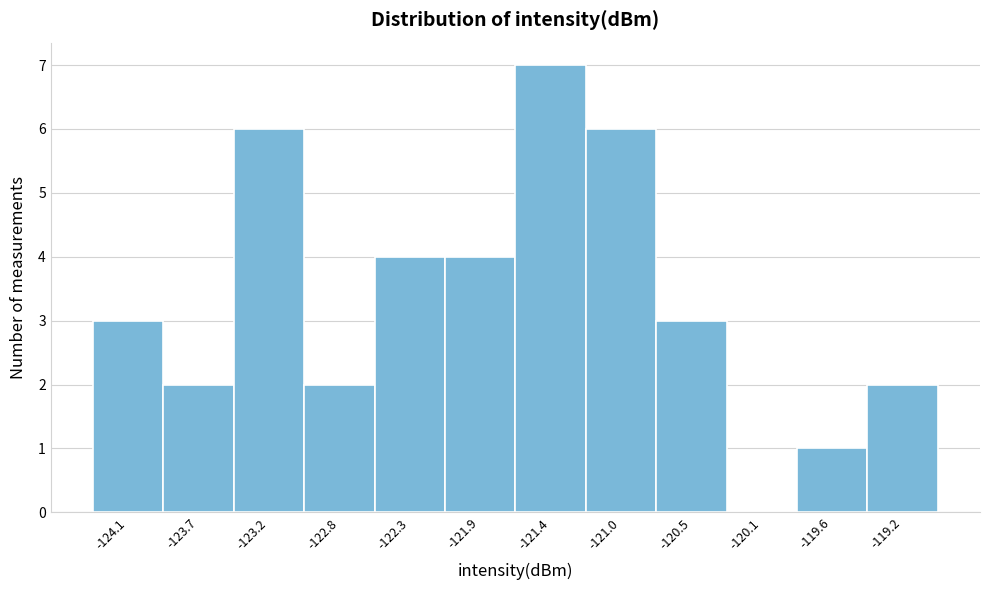

Reading left to right, extract all data points from this chart.

-124.1=3	-123.7=2	-123.2=6	-122.8=2	-122.3=4	-121.9=4	-121.4=7	-121.0=6	-120.5=3	-120.1=0	-119.6=1	-119.2=2